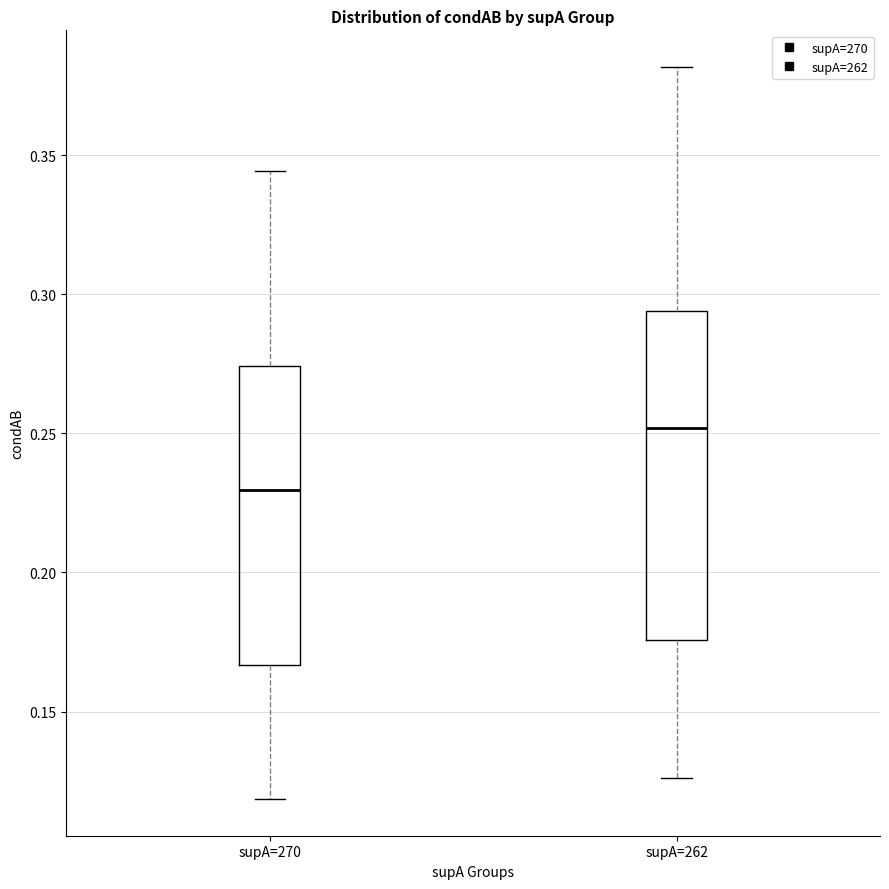

Comparing the boxes themselves (not the whiskers), which one is the tallest?

supA=262